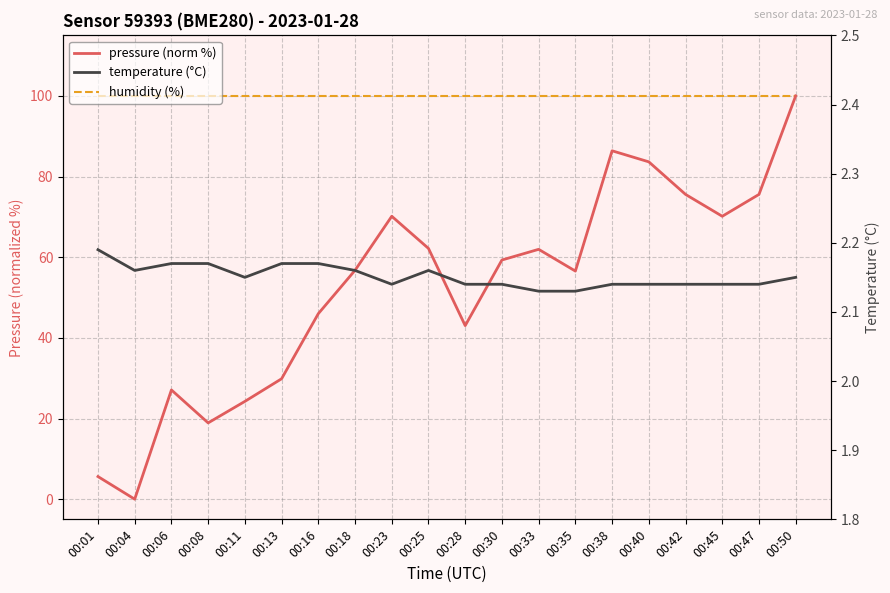

What is the difference between the pressure (norm %) values at 00:40 and 00:50?

16.4